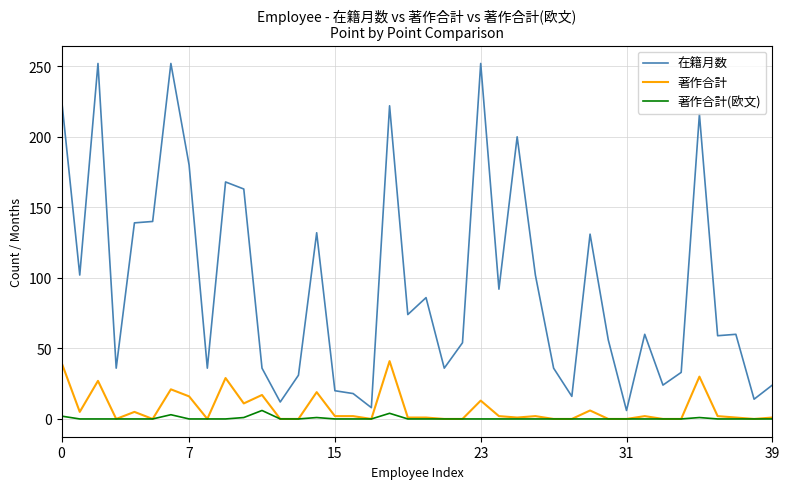

Which series has the largest total across all categories?

在籍月数